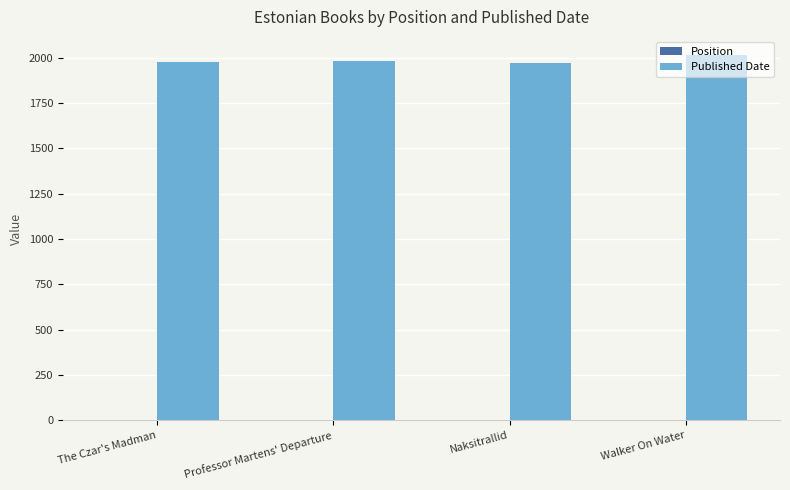

True or false: Published Date has a value of 1984 at Professor Martens' Departure.

True